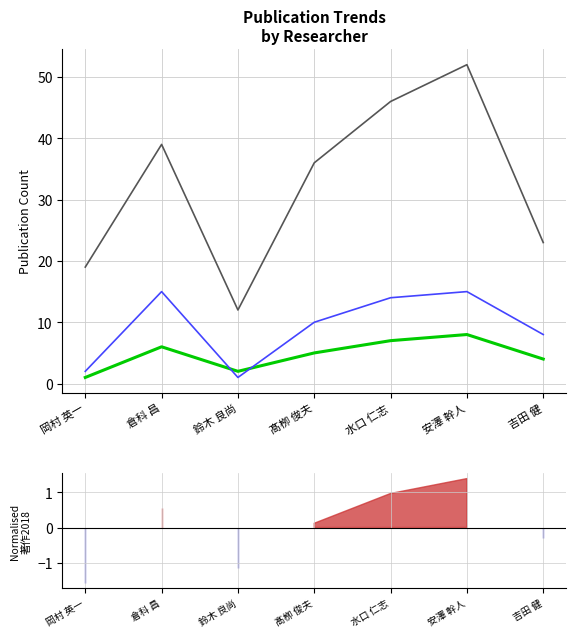

What is the sum of all 著作合計 values?

227